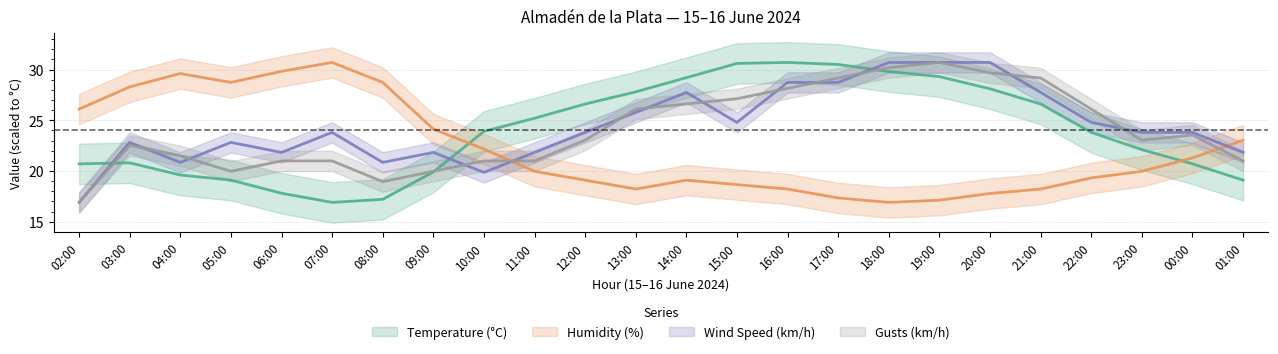

What is the spread (max minus min) of values at 10:00?

4.0